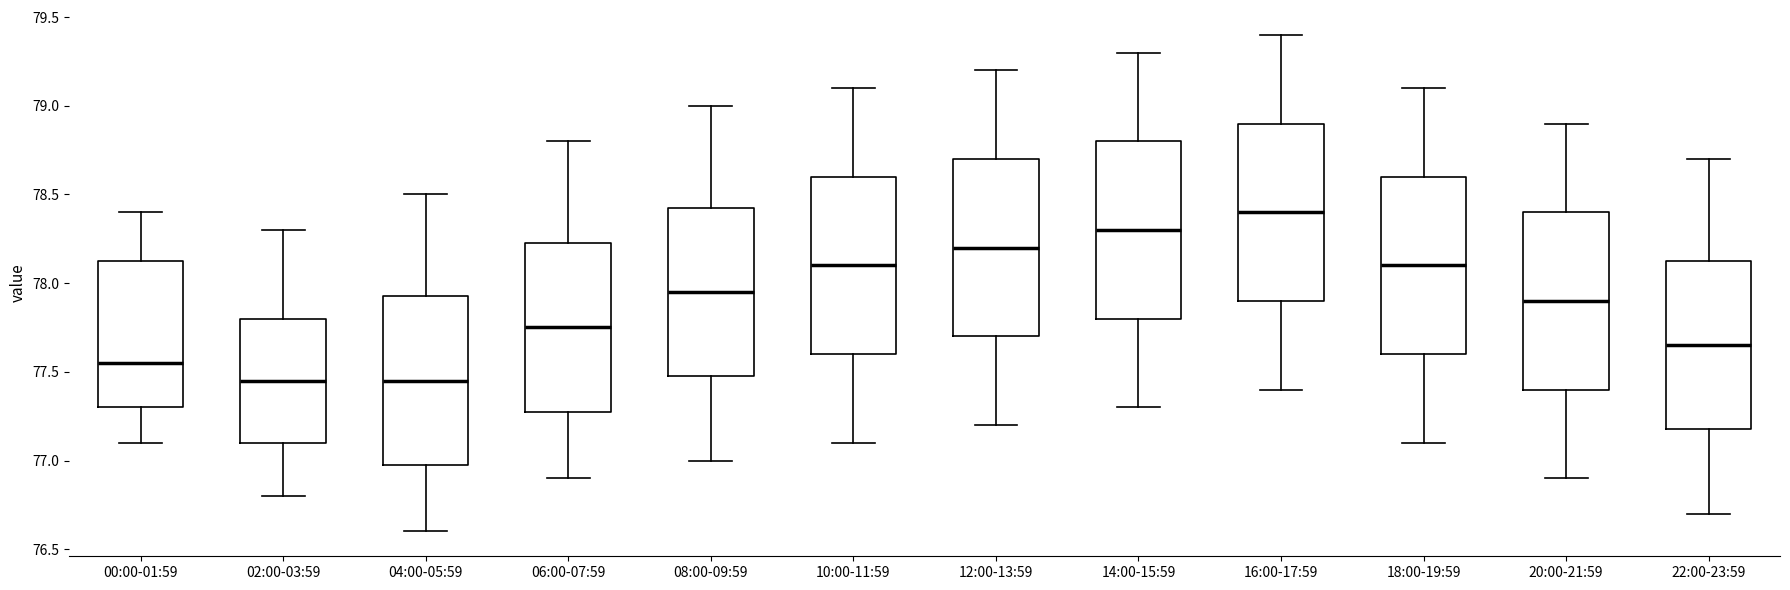

Where does the median line of the box for 00:00-01:59 sit on the y-axis? The values are not printed on the chart, so give them approximately, as read against the axis.

77.55